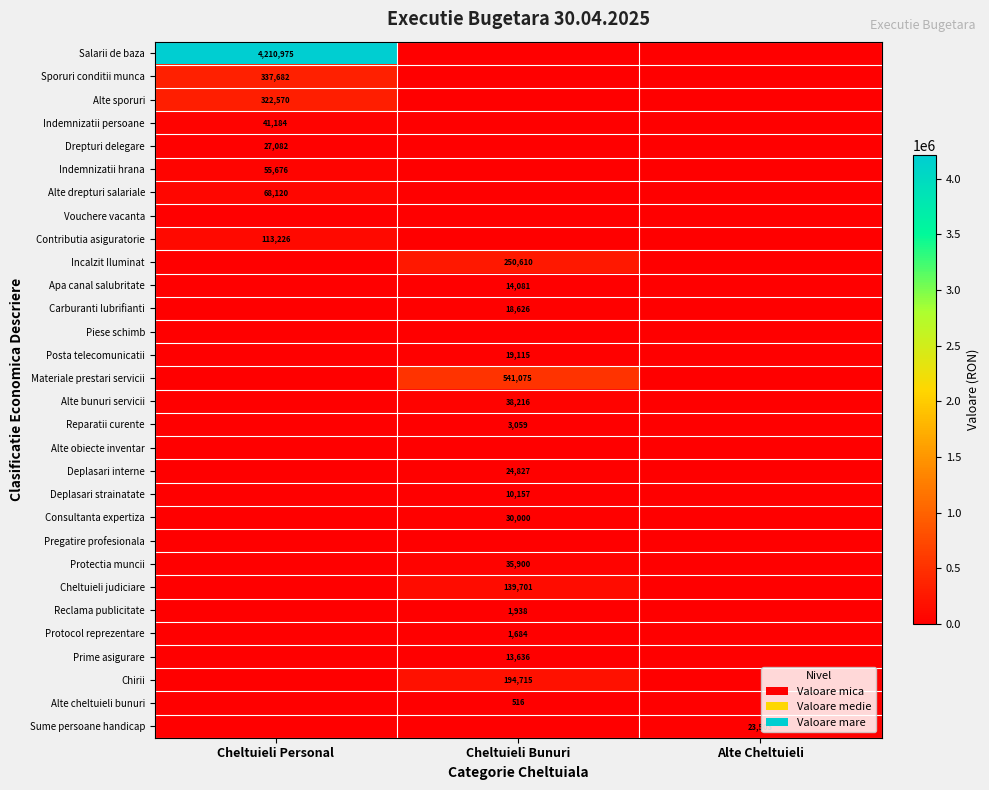

What is the total value across all series at Cheltuieli Personal?

5176515.0